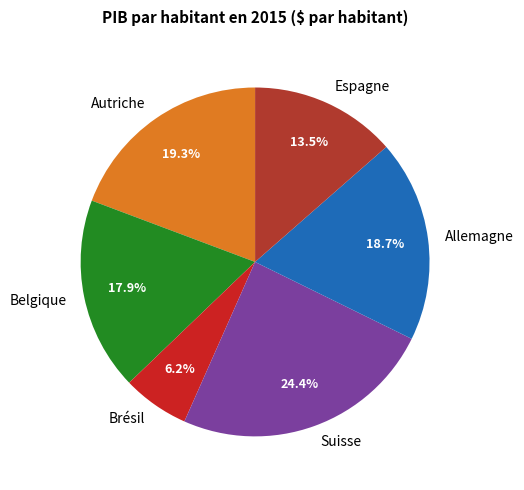

True or false: Espagne accounts for 7% of the total.

False